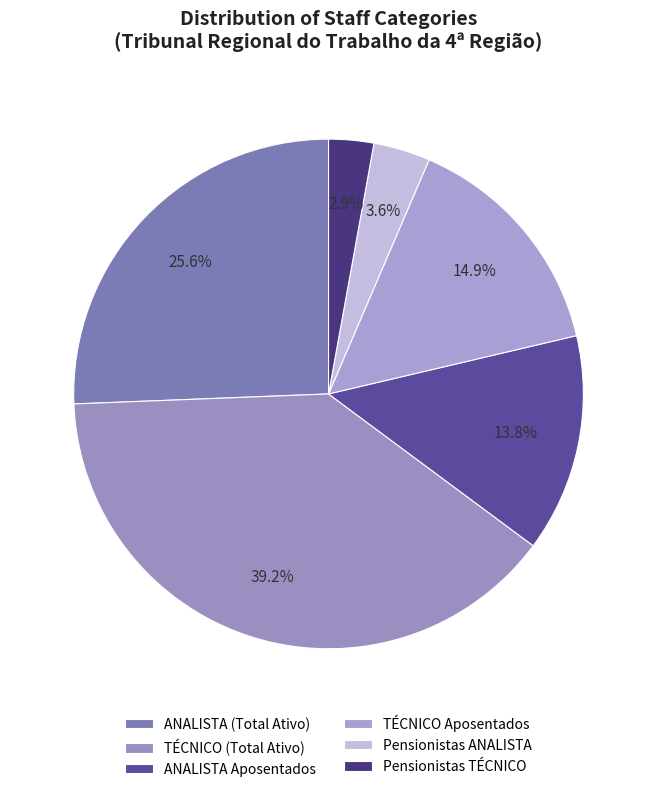

How many slices are in this pie chart?

6